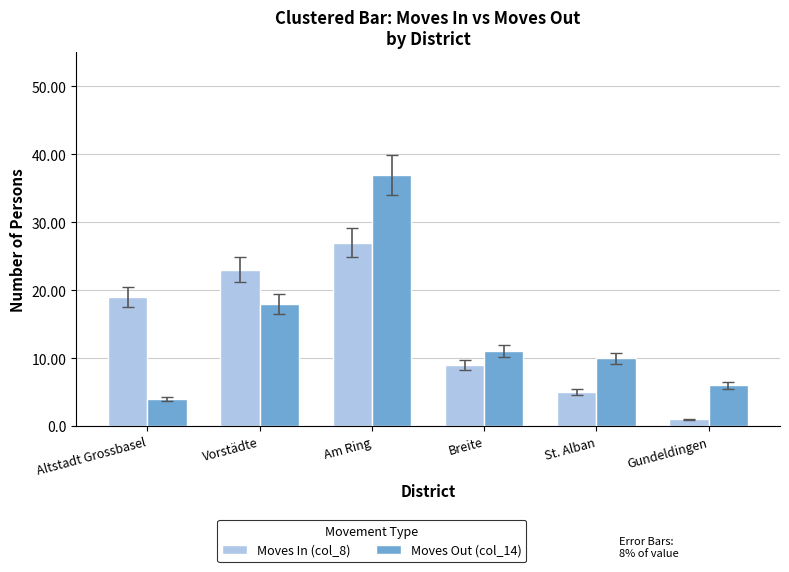

Where is Moves Out (col_14) nearest to the value 20?

Vorstädte